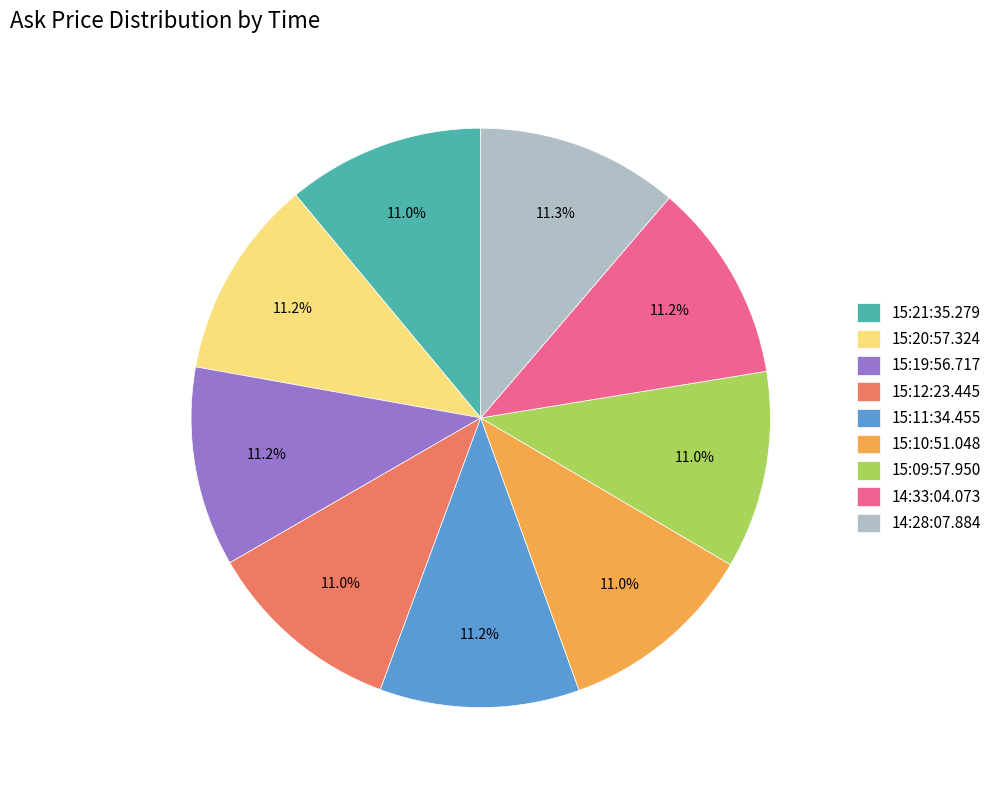

Is it true that 14:33:04.073 is 1% of the pie?

False